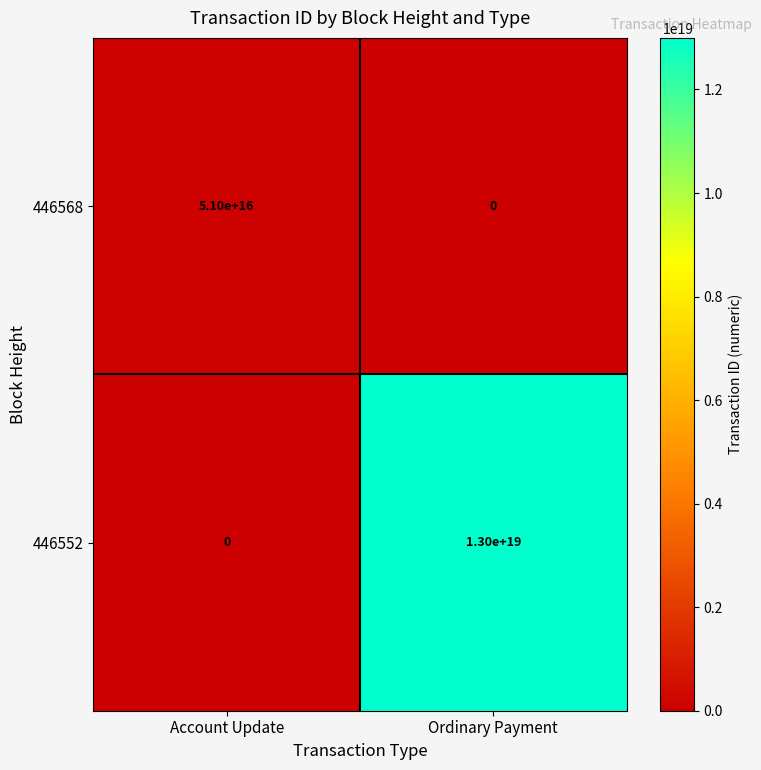

Between Account Update and Ordinary Payment, which series saw the biggest shift?

446552